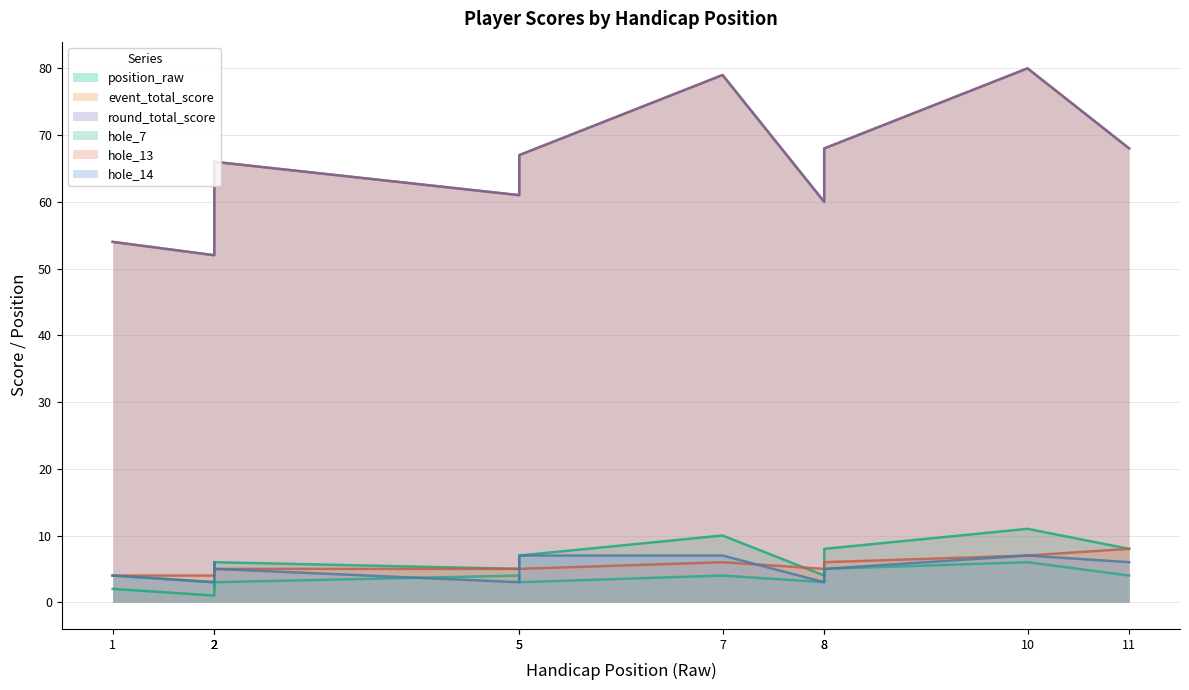

Is it true that hole_13 equals 5 at 5?

True